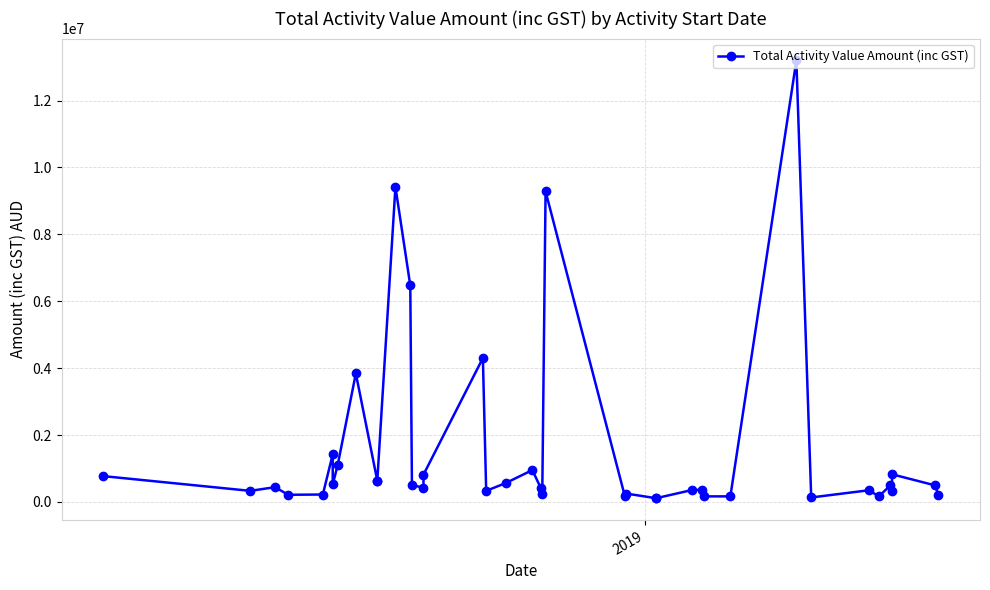

Reading left to right, transcribe all the data shown in this chart.

770000.0	330000.0	440000.0	212850.0	220000.0	1424621.0	522500.0	1100000.0	3841119.7	633604.4	629750.0	9421500.0	6470875.0	500304.2	426360.0	814000.0	4300758.0	330000.0	566484.0	951154.6	423966.0	247500.0	9285100.0	178750.0	247500.0	110000.0	110000.0	357500.0	357500.0	165000.0	165000.0	13200000.0	132000.0	348200.0	165000.0	495000.0	330000.0	825000.0	495000.0	220000.0